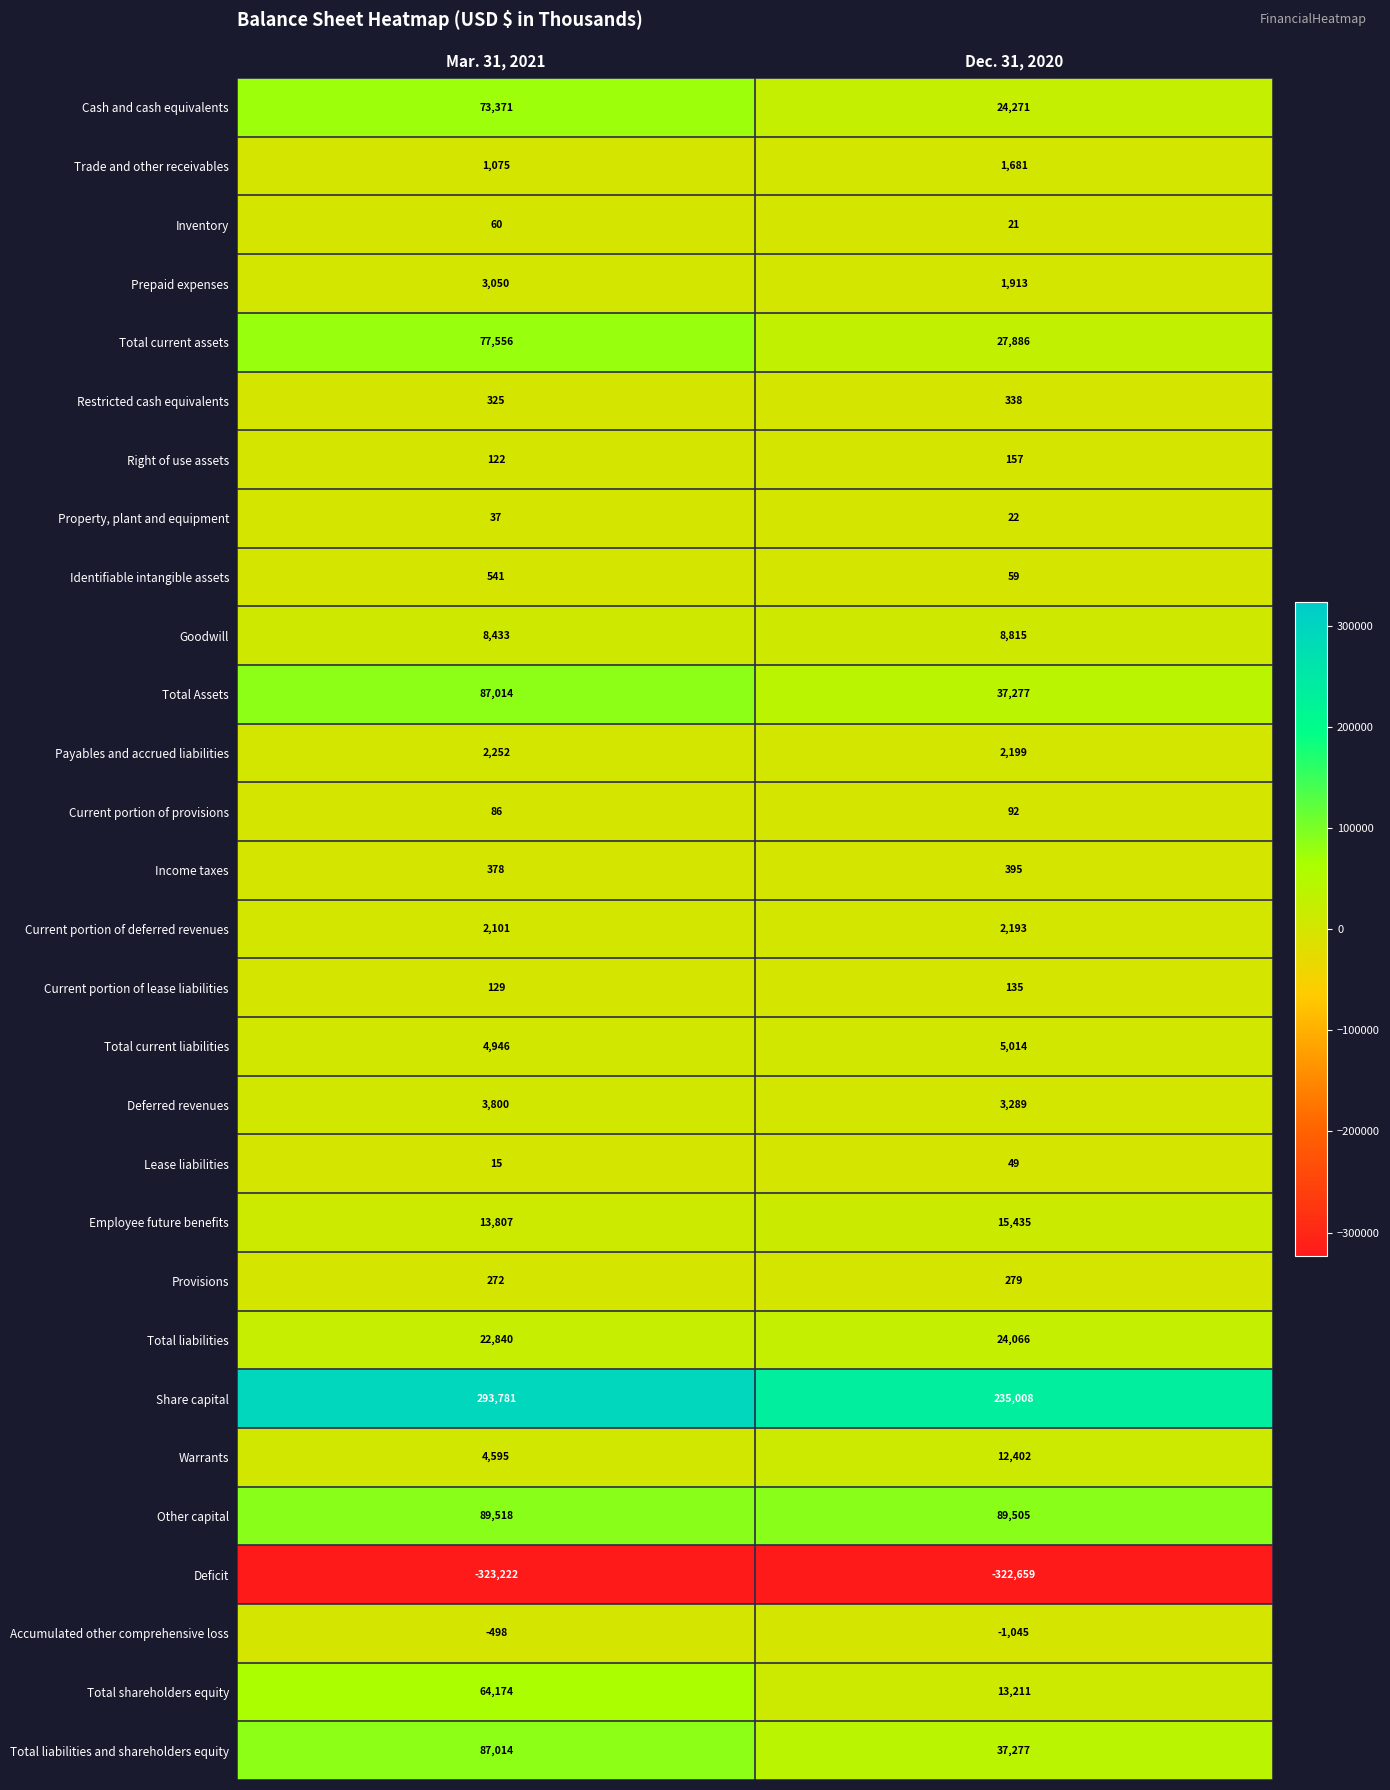

What is the difference between the Goodwill values at Mar. 31, 2021 and Dec. 31, 2020?

382